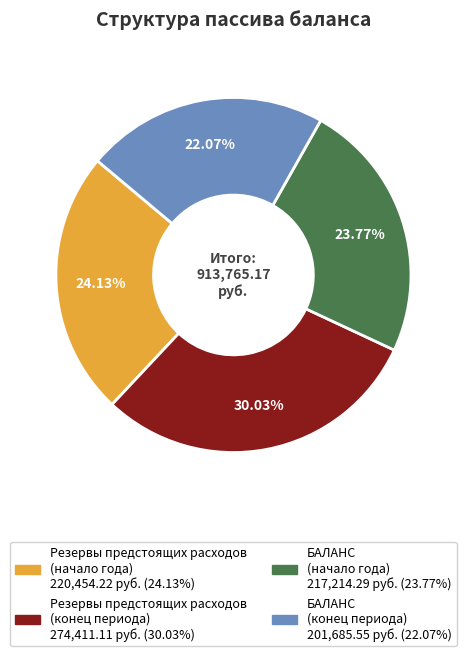

Which slice is the largest?

Резервы предстоящих расходов (конец периода)